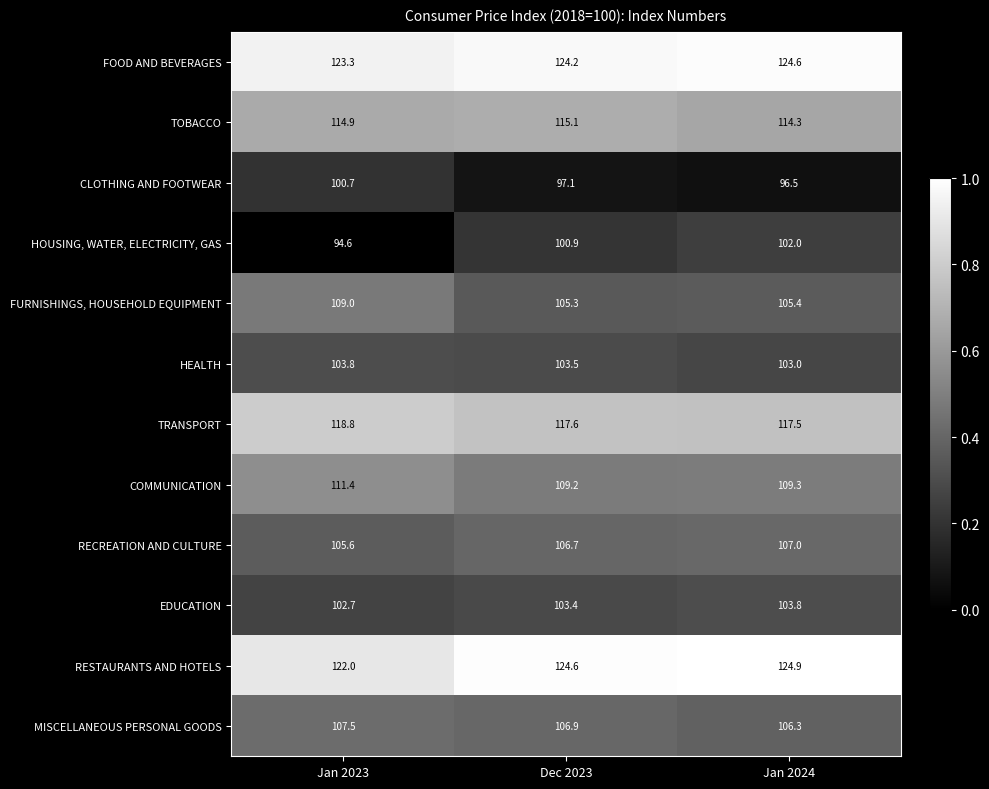

What value does the TRANSPORT series have at Jan 2024?

117.5